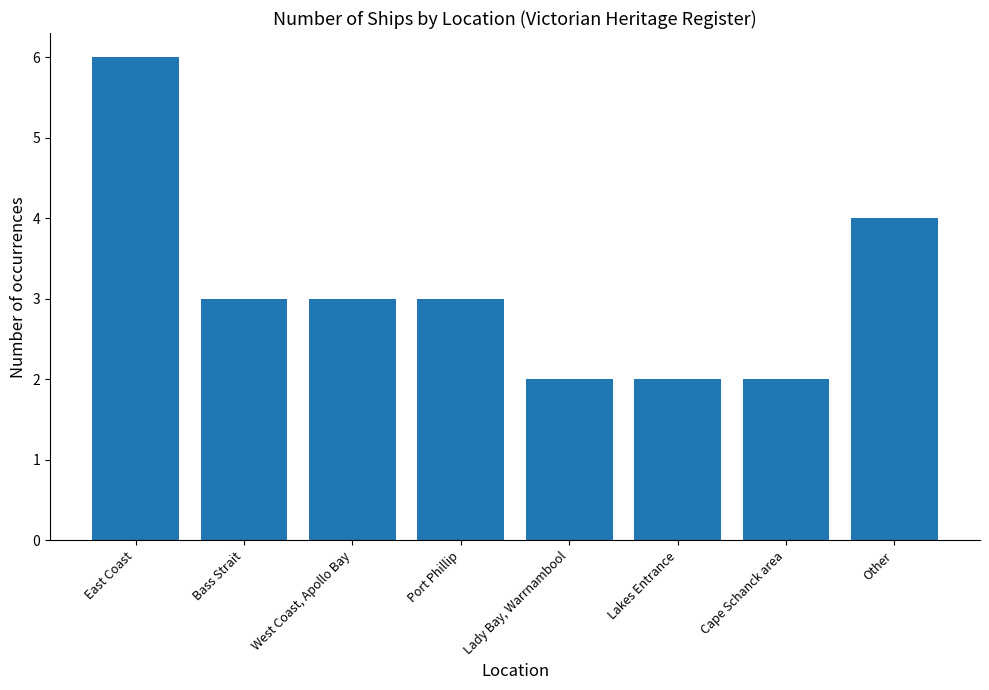

Reading left to right, extract all data points from this chart.

East Coast=6	Bass Strait=3	West Coast, Apollo Bay=3	Port Phillip=3	Lady Bay, Warrnambool=2	Lakes Entrance=2	Cape Schanck area=2	Other=4